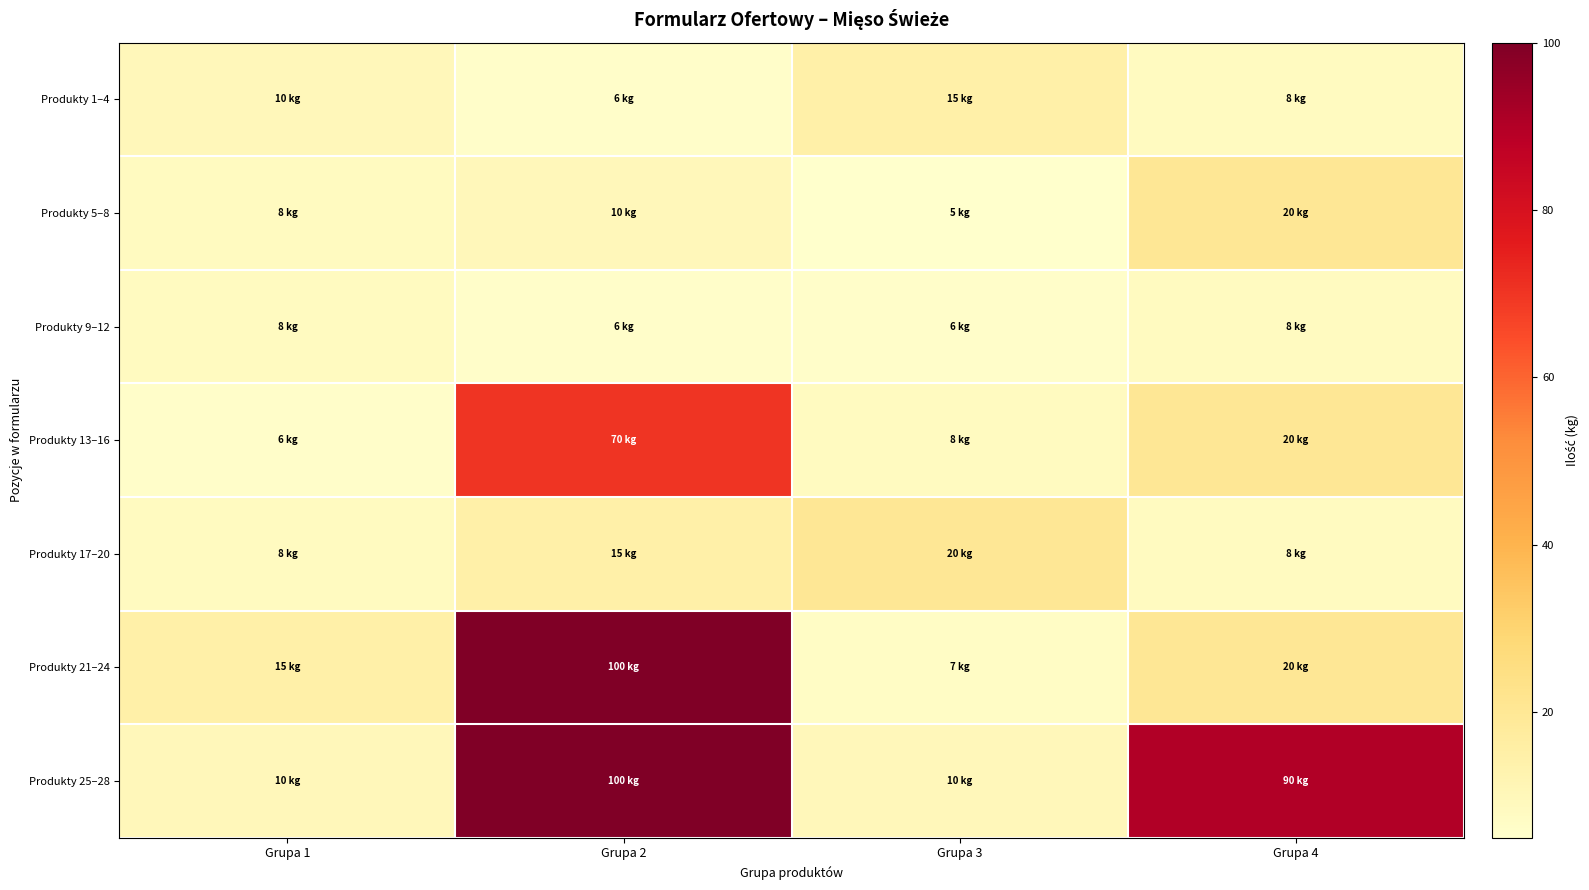

Which label corresponds to the largest value in the chart?

Grupa 2